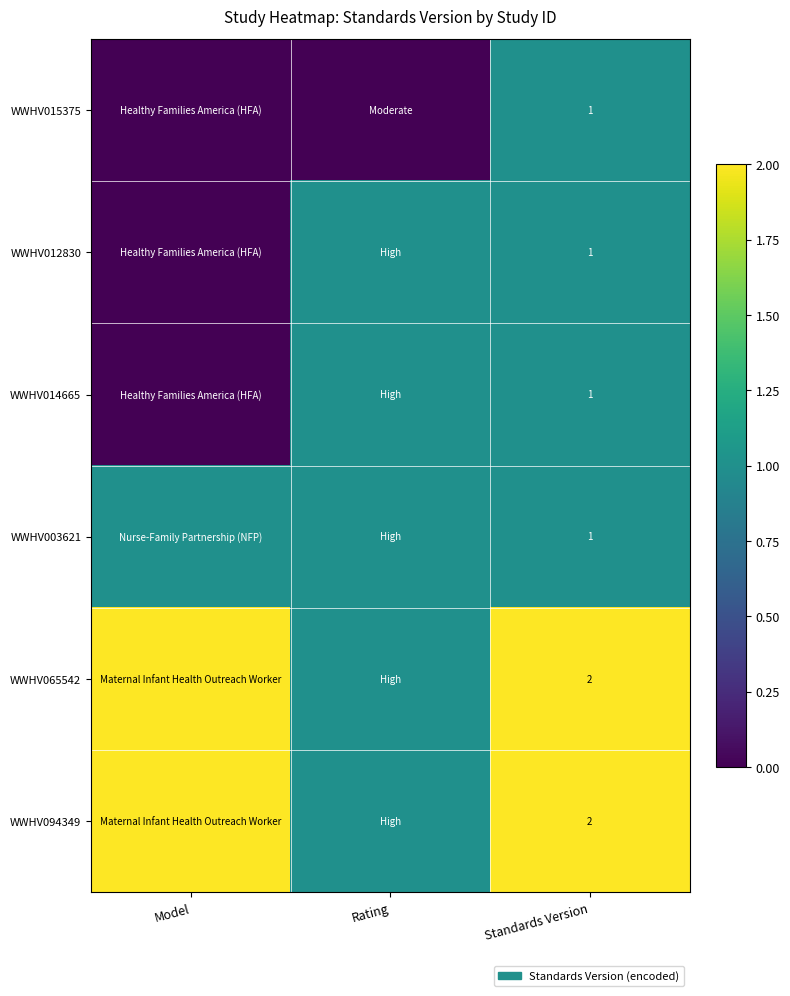

The value of WWHV094349 at Standards Version is 2. True or false?

True